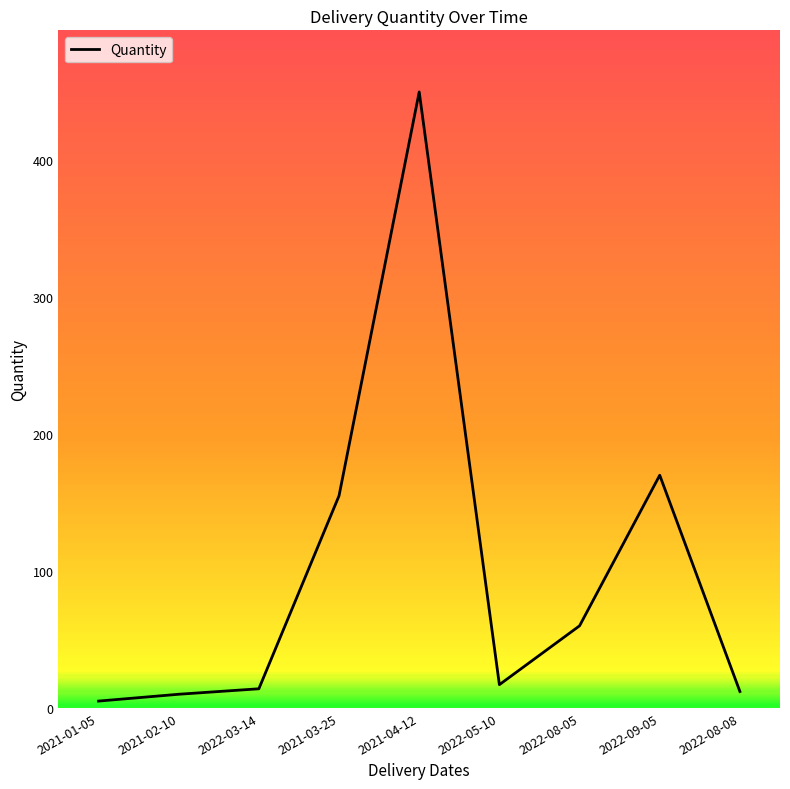

What is the change in value from 2022-03-14 to 2022-05-10?

+3